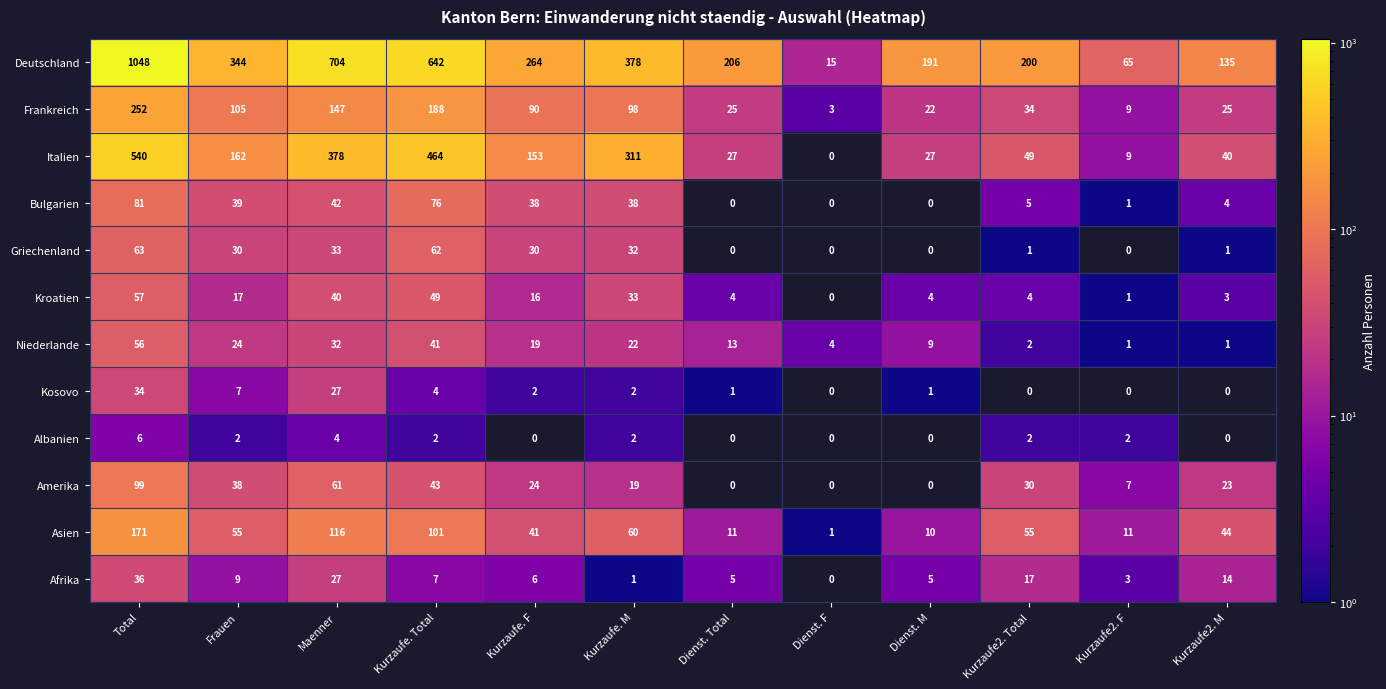

What is the minimum value for Deutschland?

15